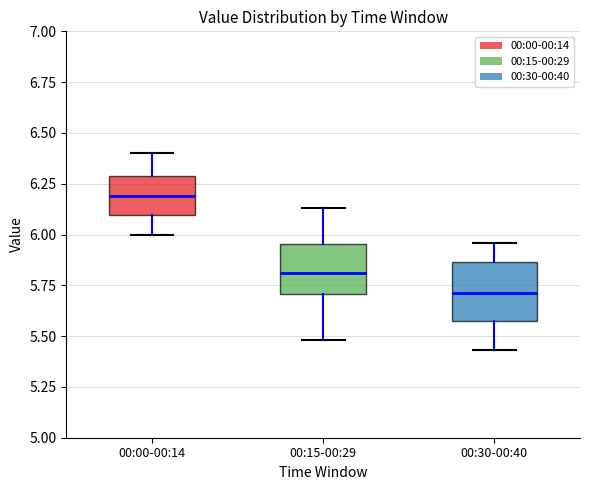

Reading left to right, read every box against the y-axis: the position of its median line, the range the box covers, and the ends of its whiskers. The values are not printed on the chart, so give them approximately, as read against the axis.

00:00-00:14: median 6.20, box 6.10 to 6.30, whiskers 6.00 to 6.40
00:15-00:29: median 5.80, box 5.70 to 5.95, whiskers 5.50 to 6.15
00:30-00:40: median 5.70, box 5.60 to 5.85, whiskers 5.45 to 5.95